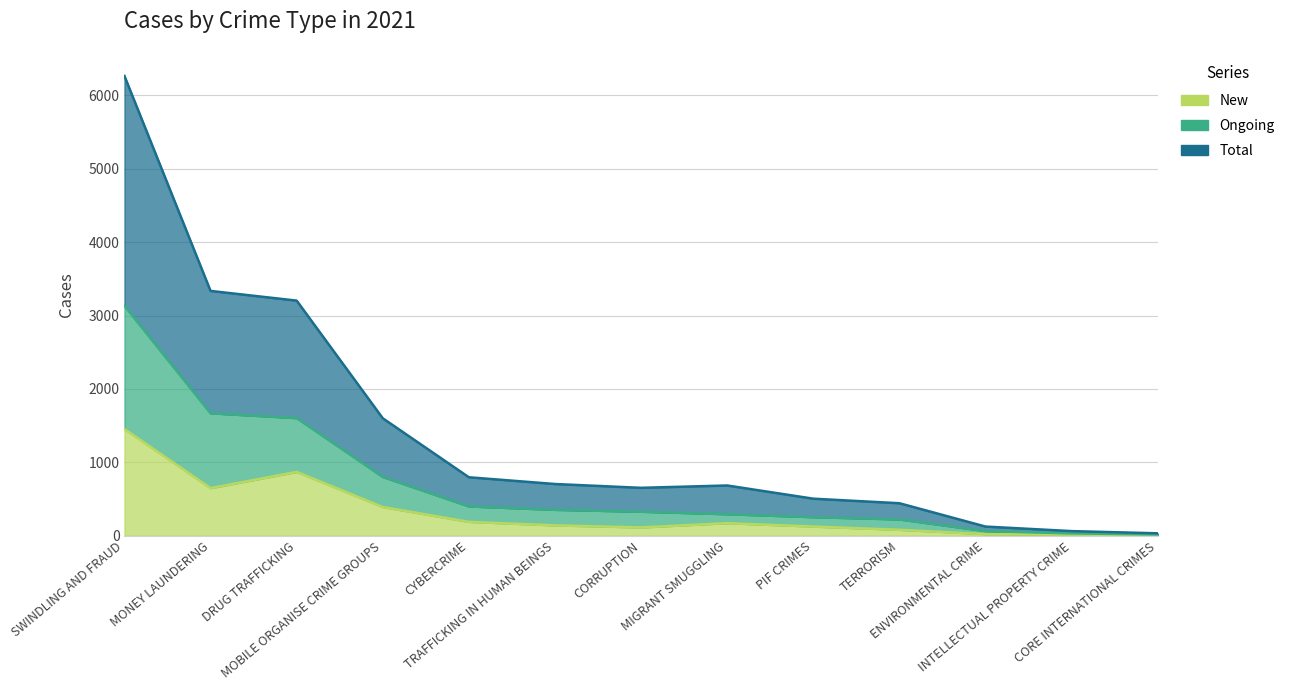

What position from the right is MONEY LAUNDERING?

12